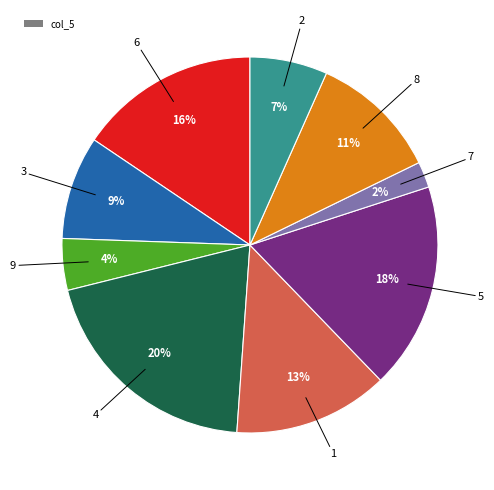

To the nearest percent, what is the difference between the largest and smallest slice percentages?

18%